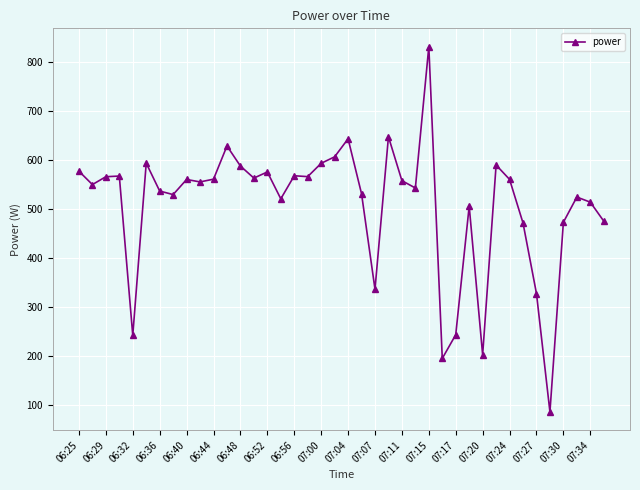

True or false: the data has more than 2 interior local peaks.

True